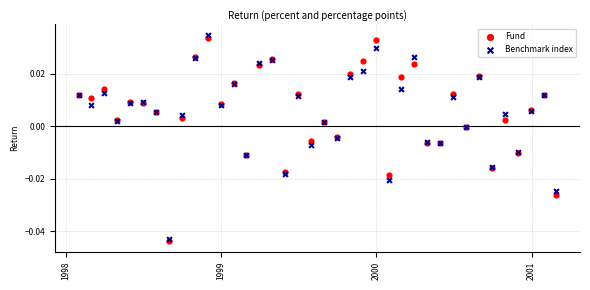

Which series contains the highest Y value?

Benchmark index